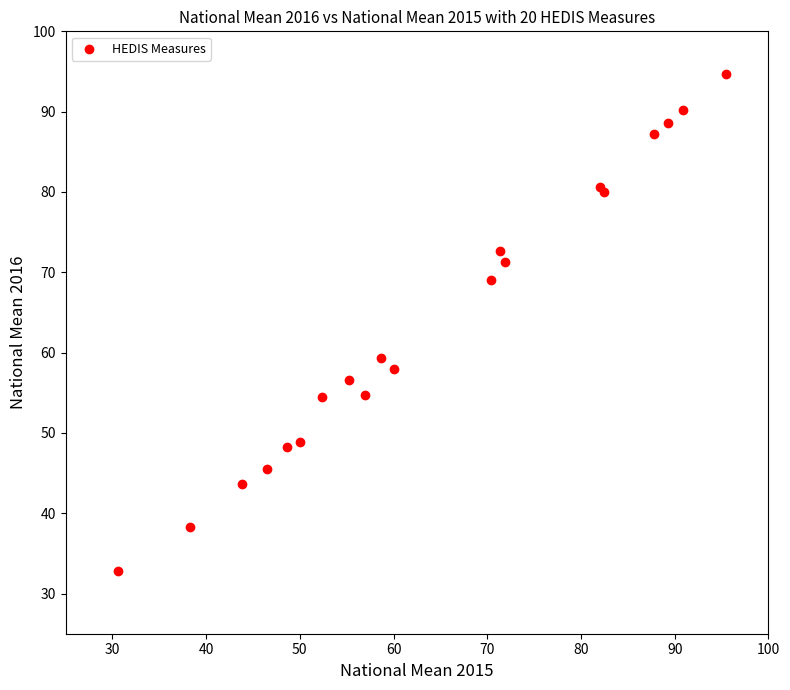

What Y value in the scatter plot is closest to 63?

59.4